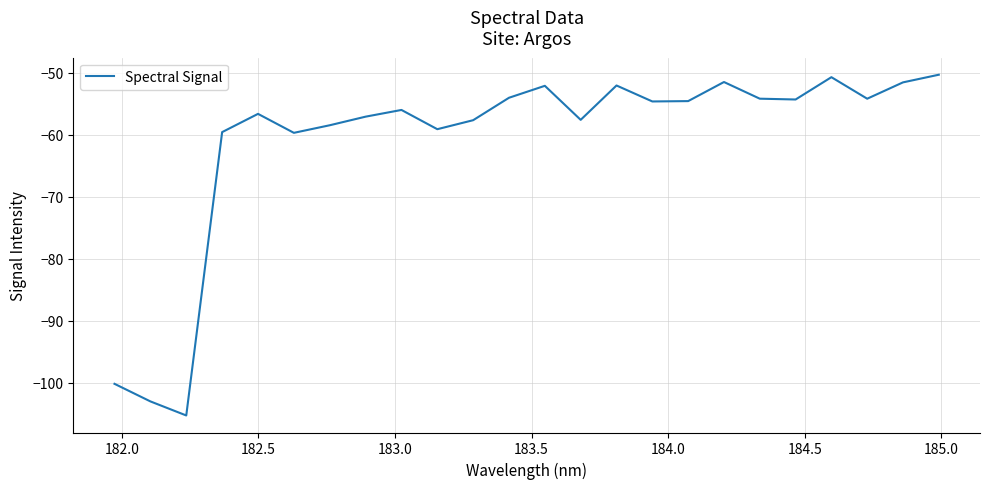

What is the greatest value displayed?

-50.3